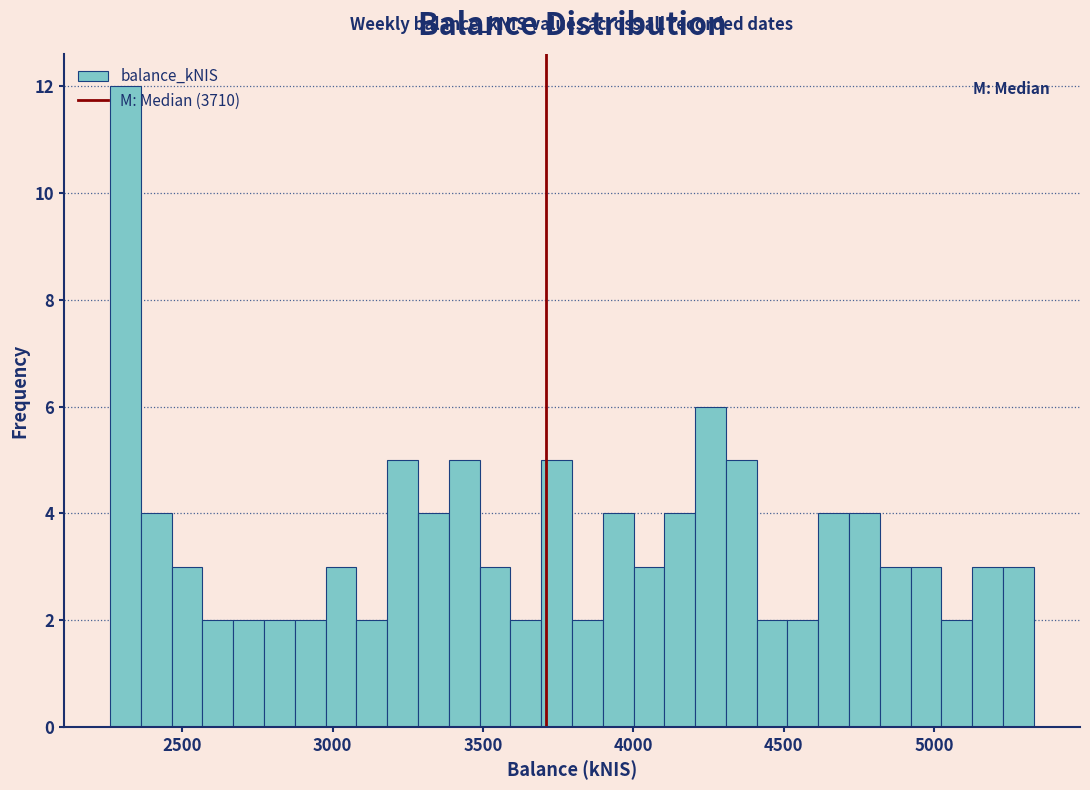

Read against the x-axis, roughly where is the centre of the tallest bar?

2300